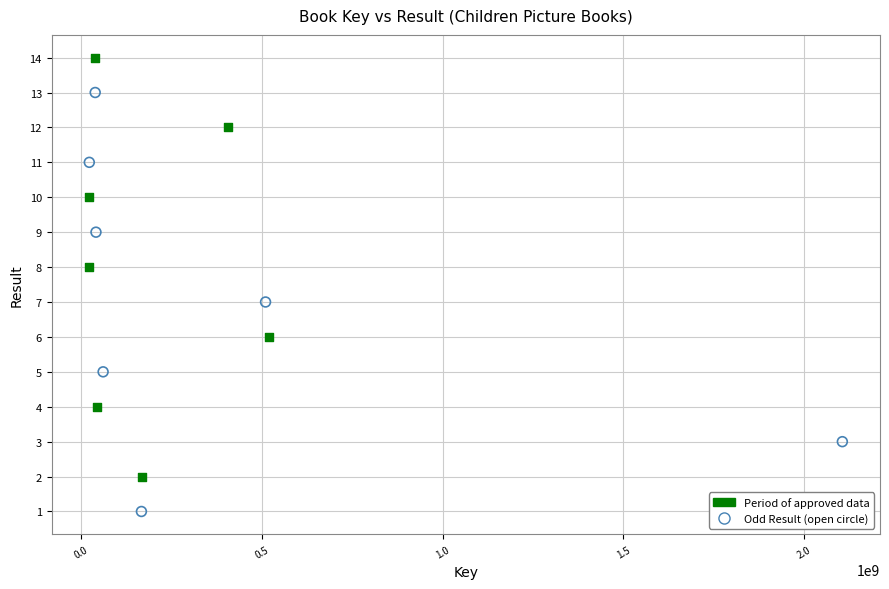

Which series reaches the minimum Y coordinate?

Odd Result (open circle)